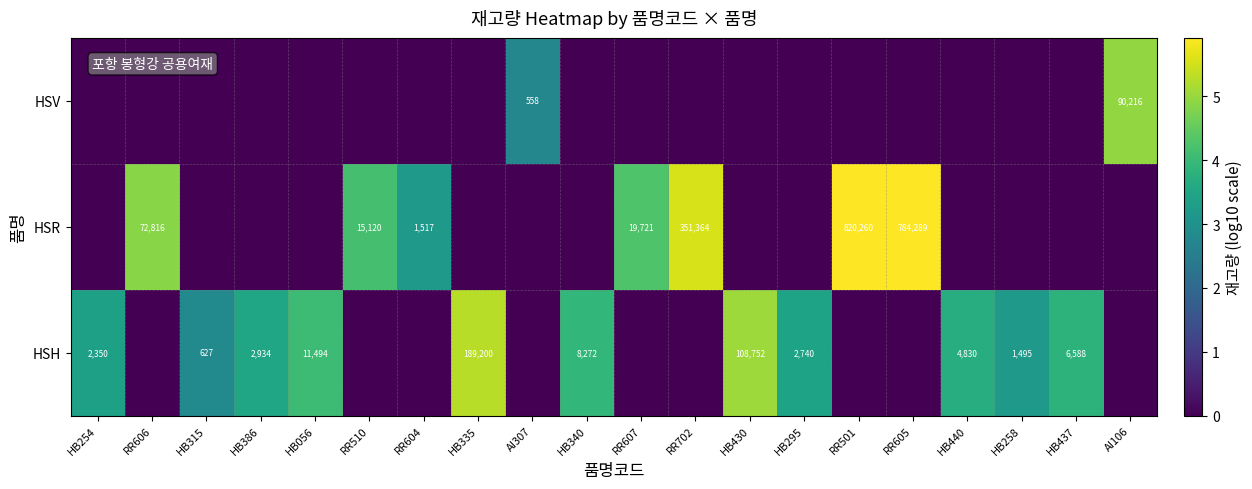

Is it true that HSR equals 228282 at RR702?

False